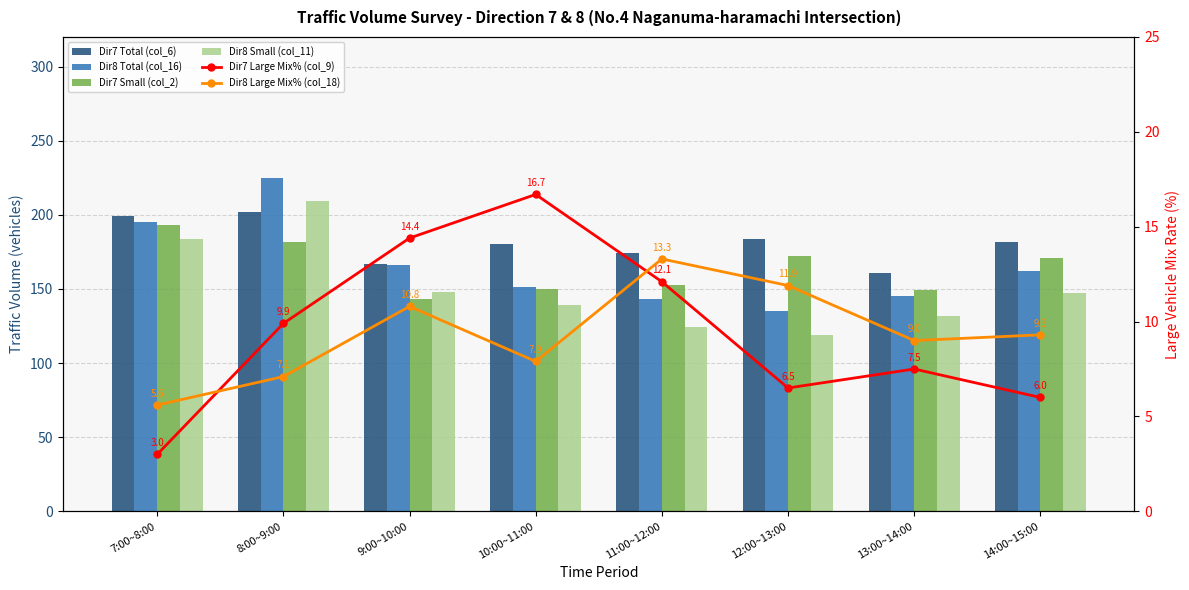

The value of Dir8 Total (col_16) at 11:00~12:00 is 37.4. True or false?

False